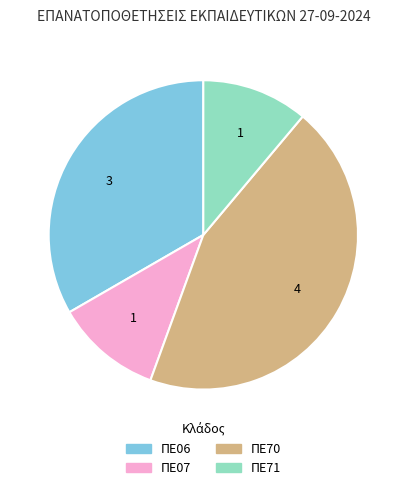

What is the largest slice in the pie chart?

ΠΕ70